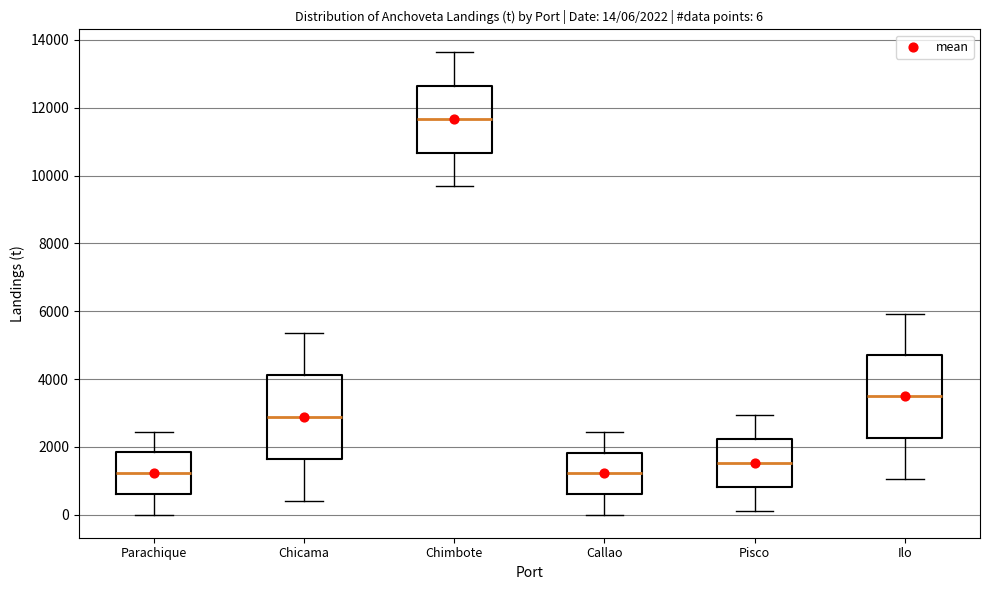

Which box has the highest median line?

Chimbote